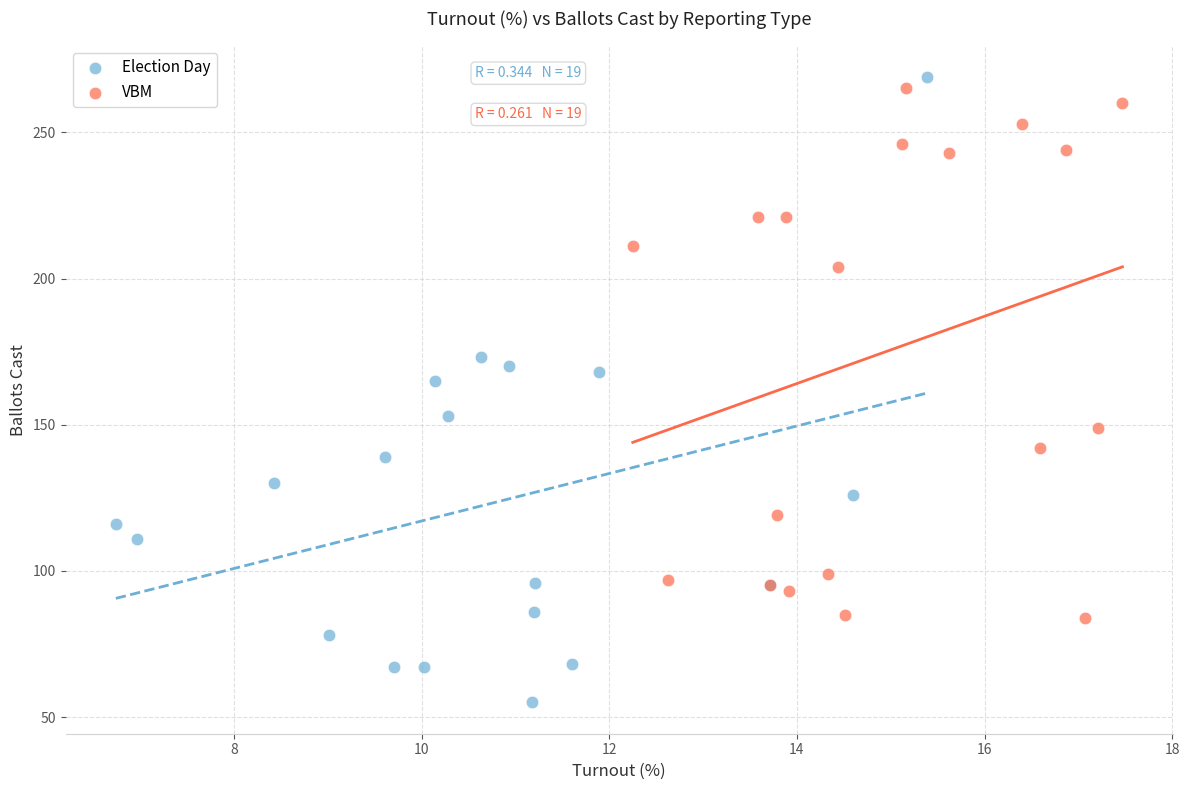

What are all the series names shown in the legend?

Election Day, VBM